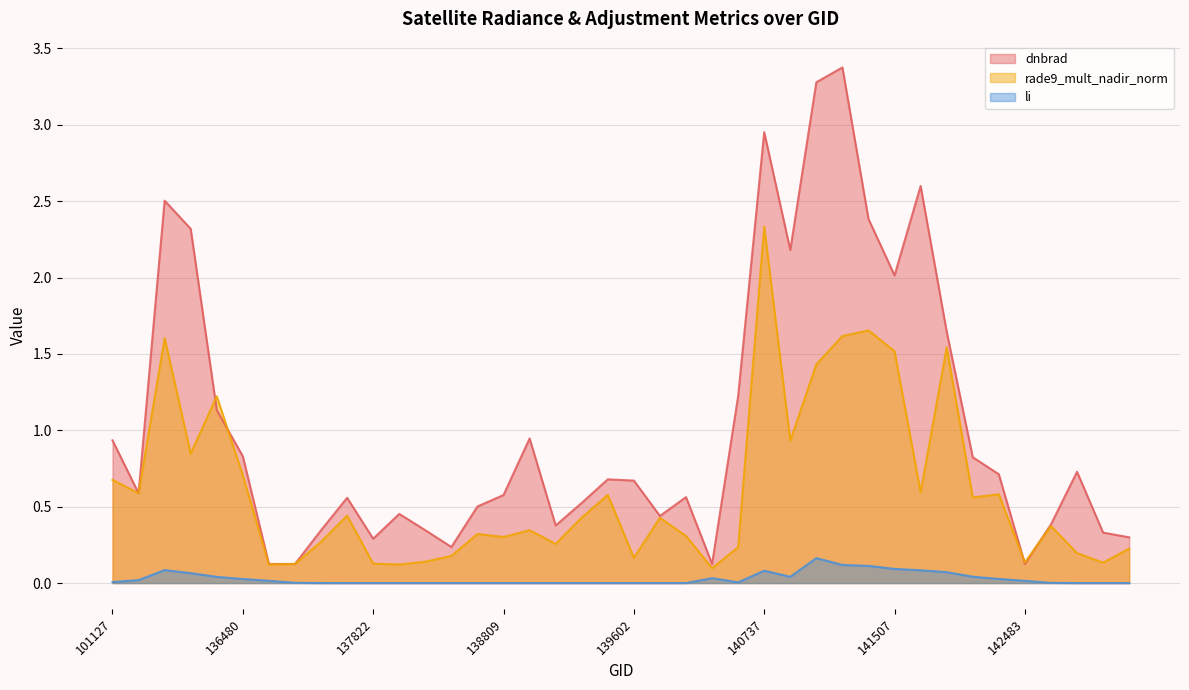

Which series has the widest spread of values?

dnbrad